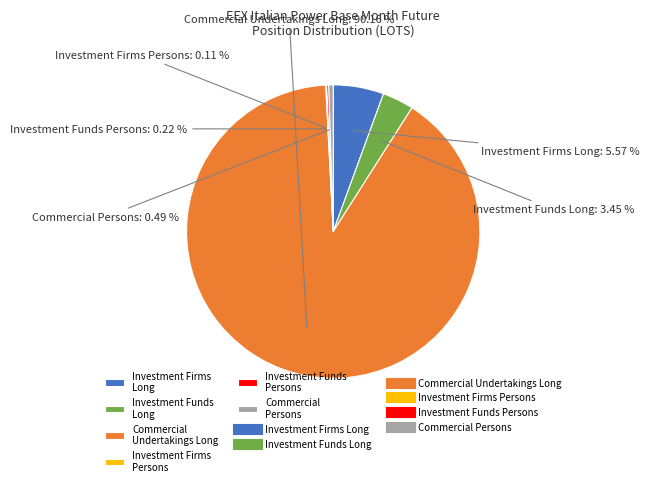

Is there a majority slice in this chart?

Yes